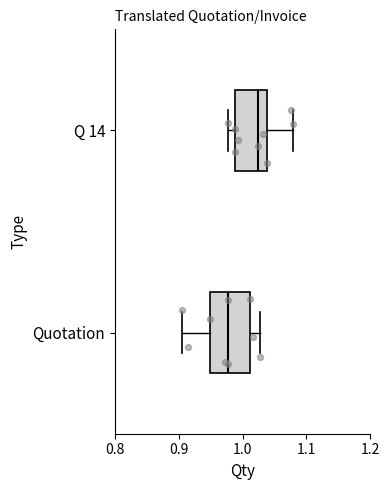

Which box's median line is the furthest to the left?

Quotation